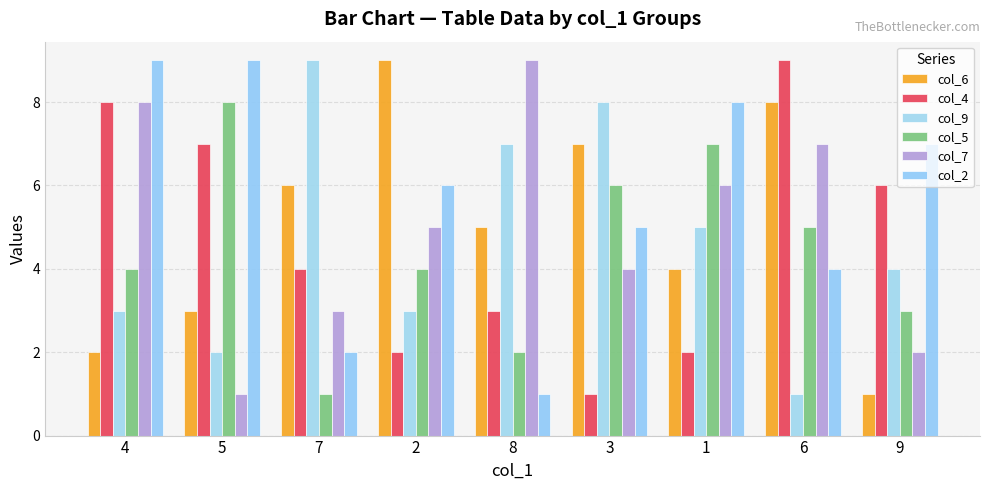

The value of col_7 at 9 is 2. True or false?

True